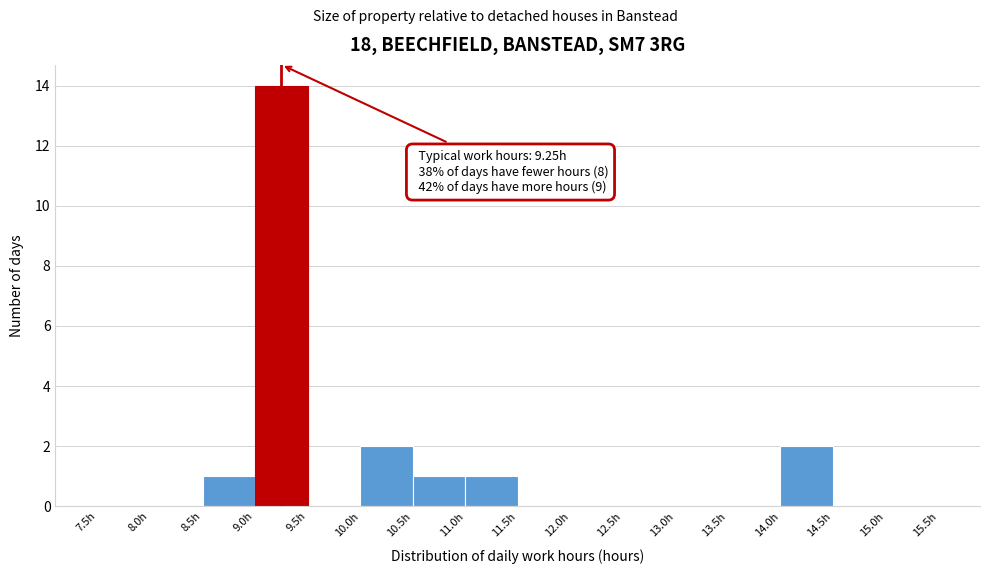

Which range on the x-axis has the tallest bar?

9.0 to 9.5